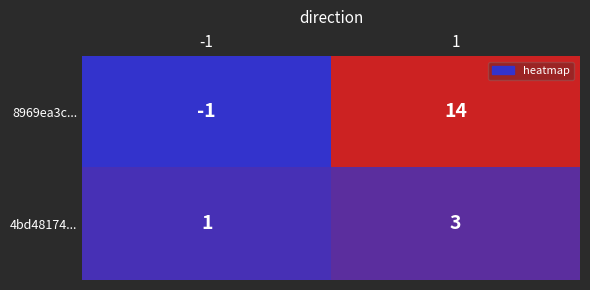

What is the highest value of the 4bd48174... series?

3